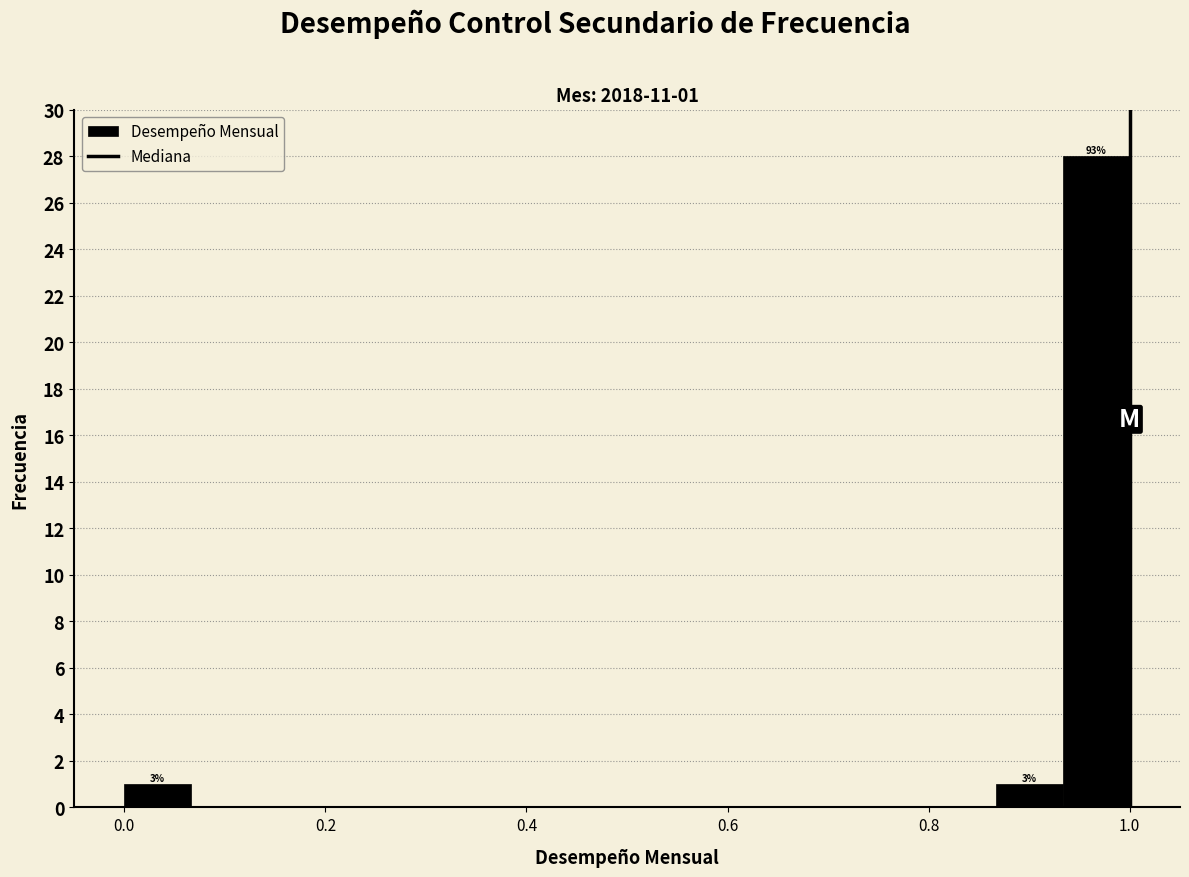

Read against the x-axis, roughly where is the centre of the tallest bar?

0.96